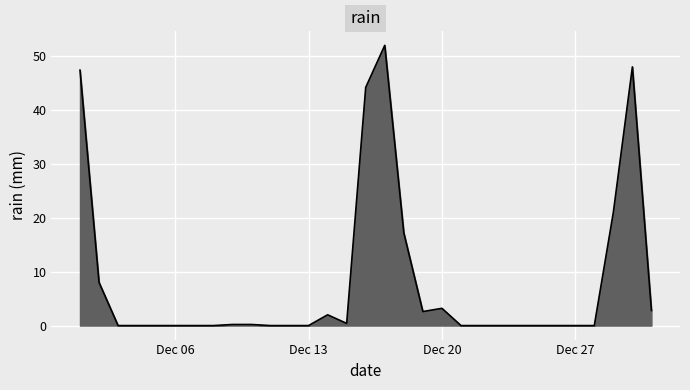

What is the difference between the maximum and minimum values?

52.0